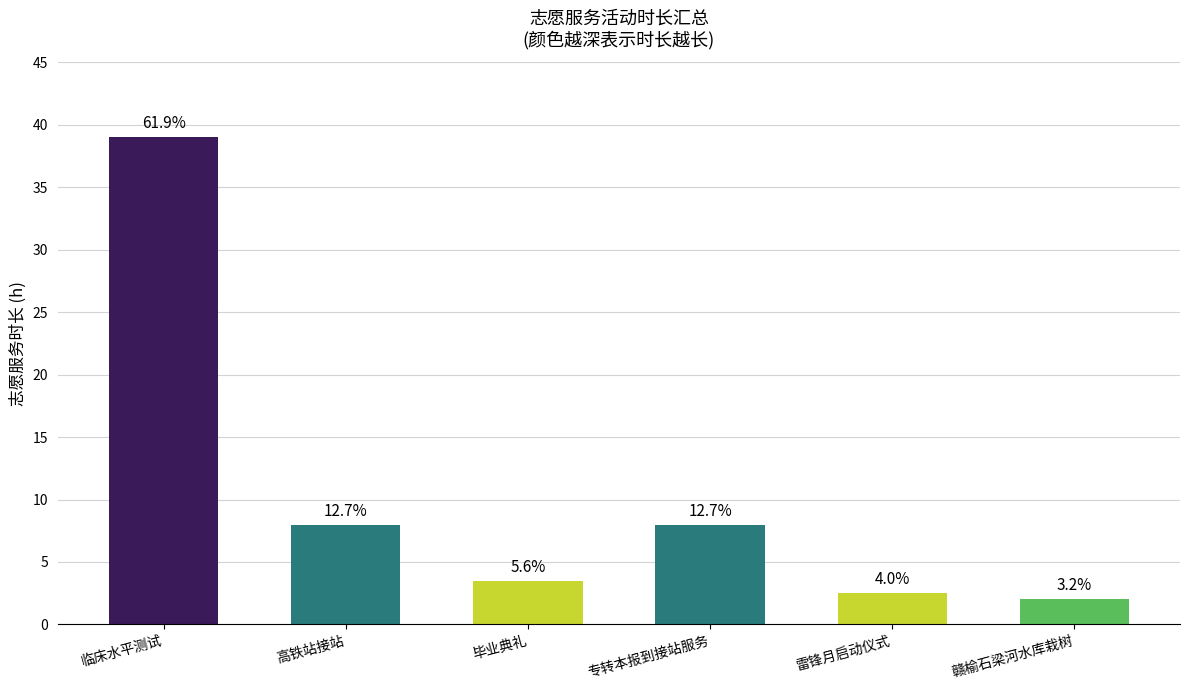

Does the chart contain any negative values?

No